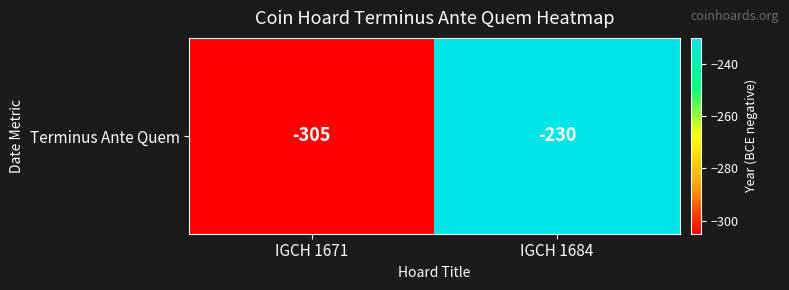

List the labels in order of value, smallest first.

IGCH 1671, IGCH 1684